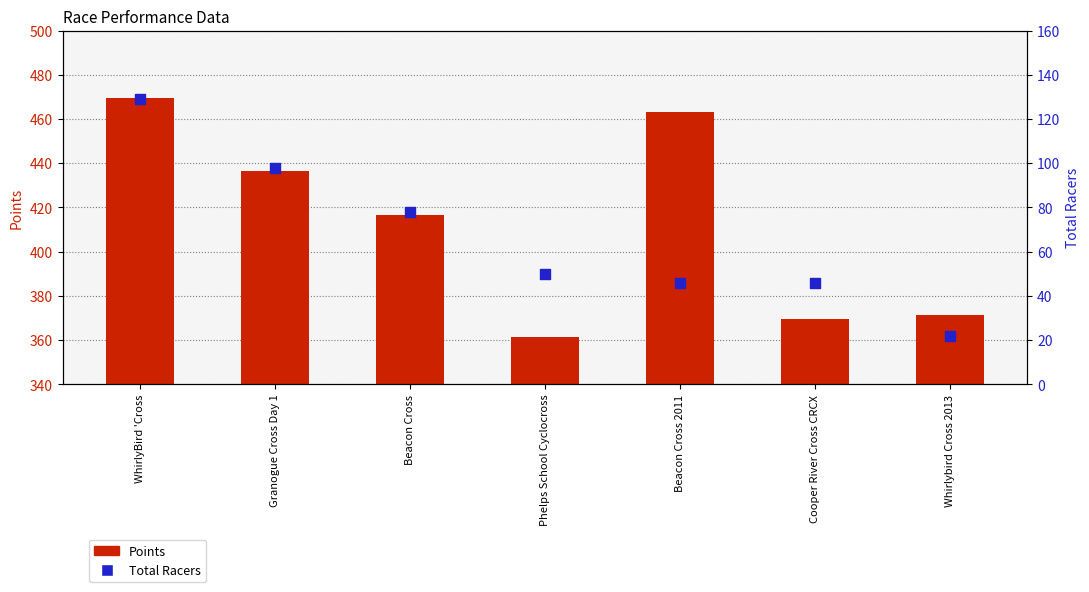

What is the total value across all series at Beacon Cross 2011?

509.1